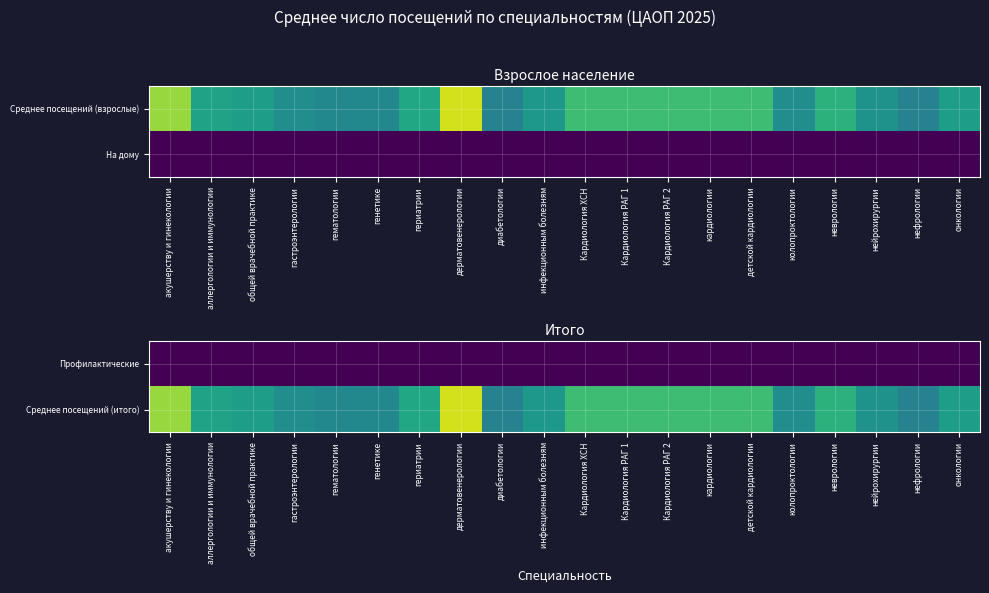

The value of Профилактические at гастроэнтерологии is 0.0. True or false?

True